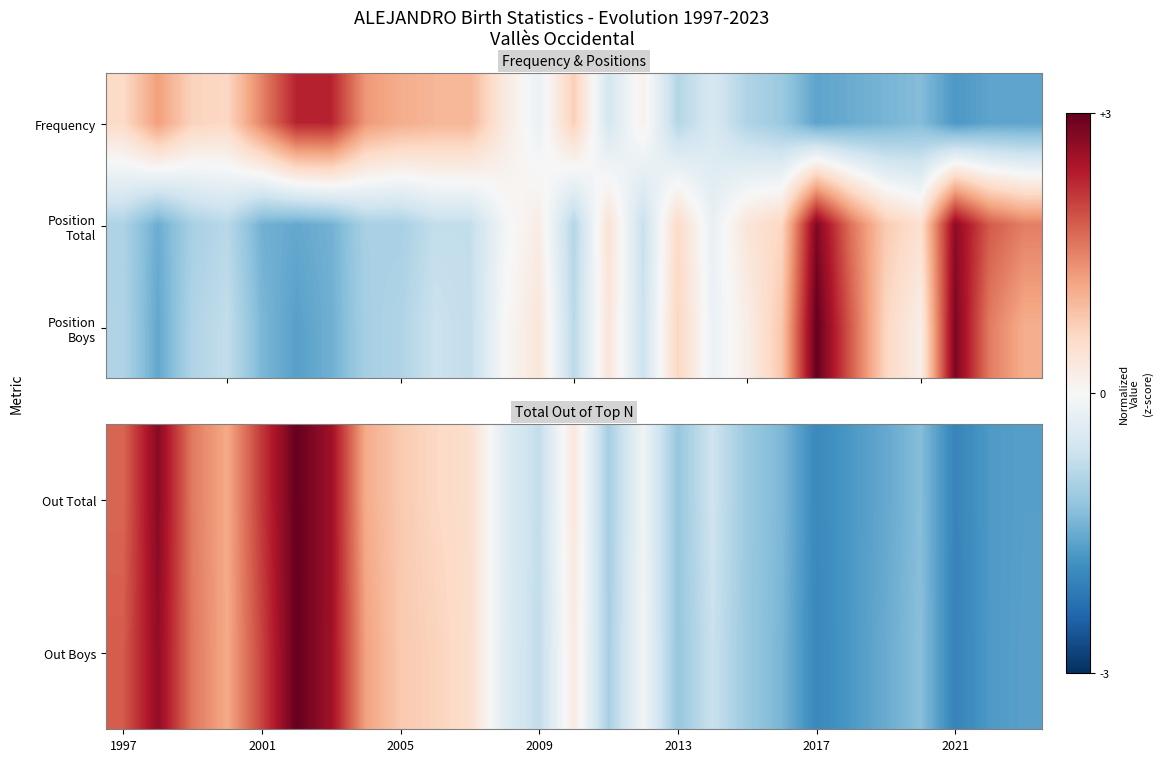

What is the maximum value for Out Total?

1.9